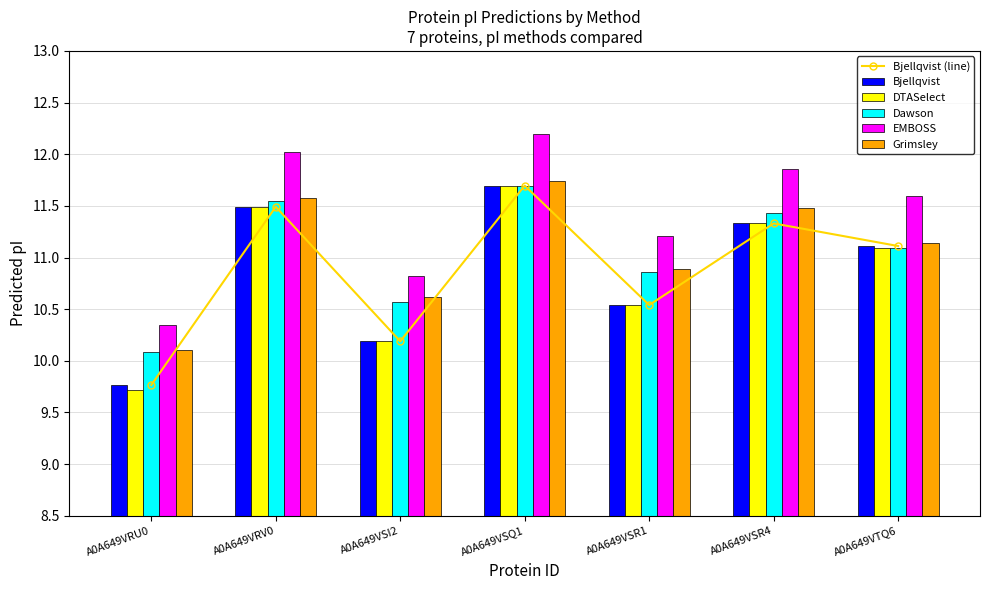

Which has a higher value, A0A649VRU0 or A0A649VTQ6?

A0A649VTQ6